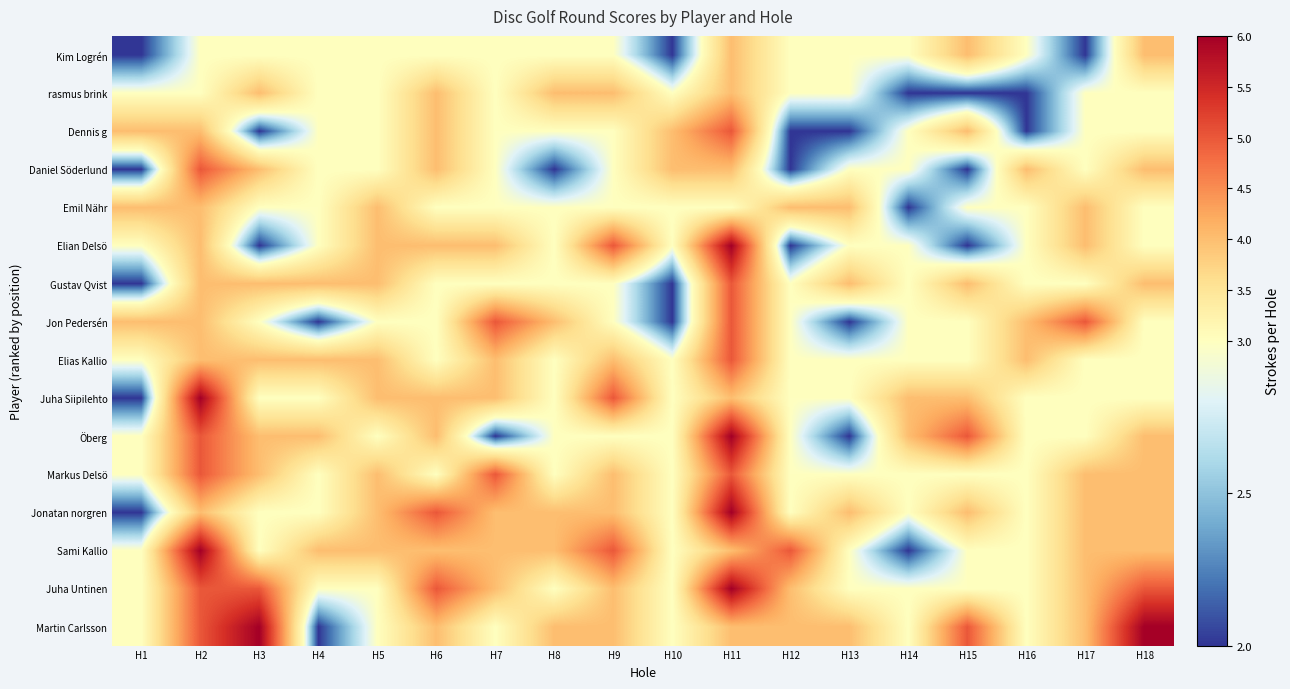

Which has a higher value, H11 or H17?

H11